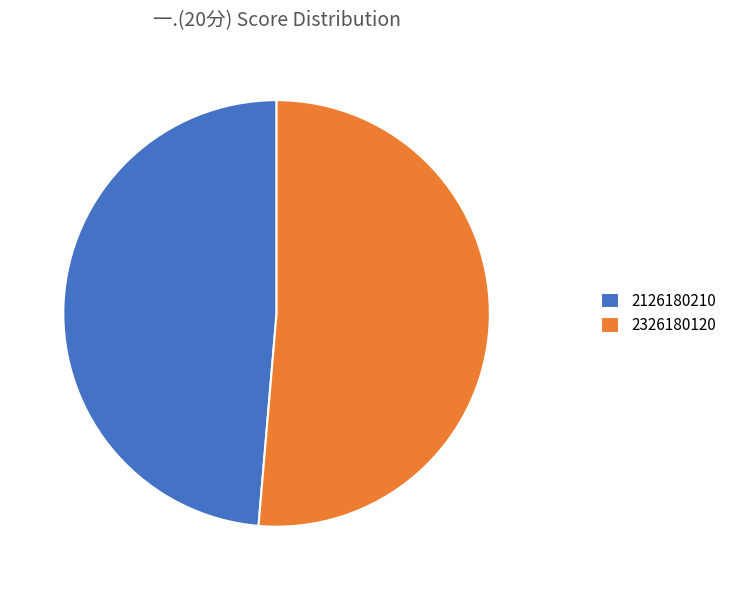

Which category has the smallest portion of the pie?

2126180210